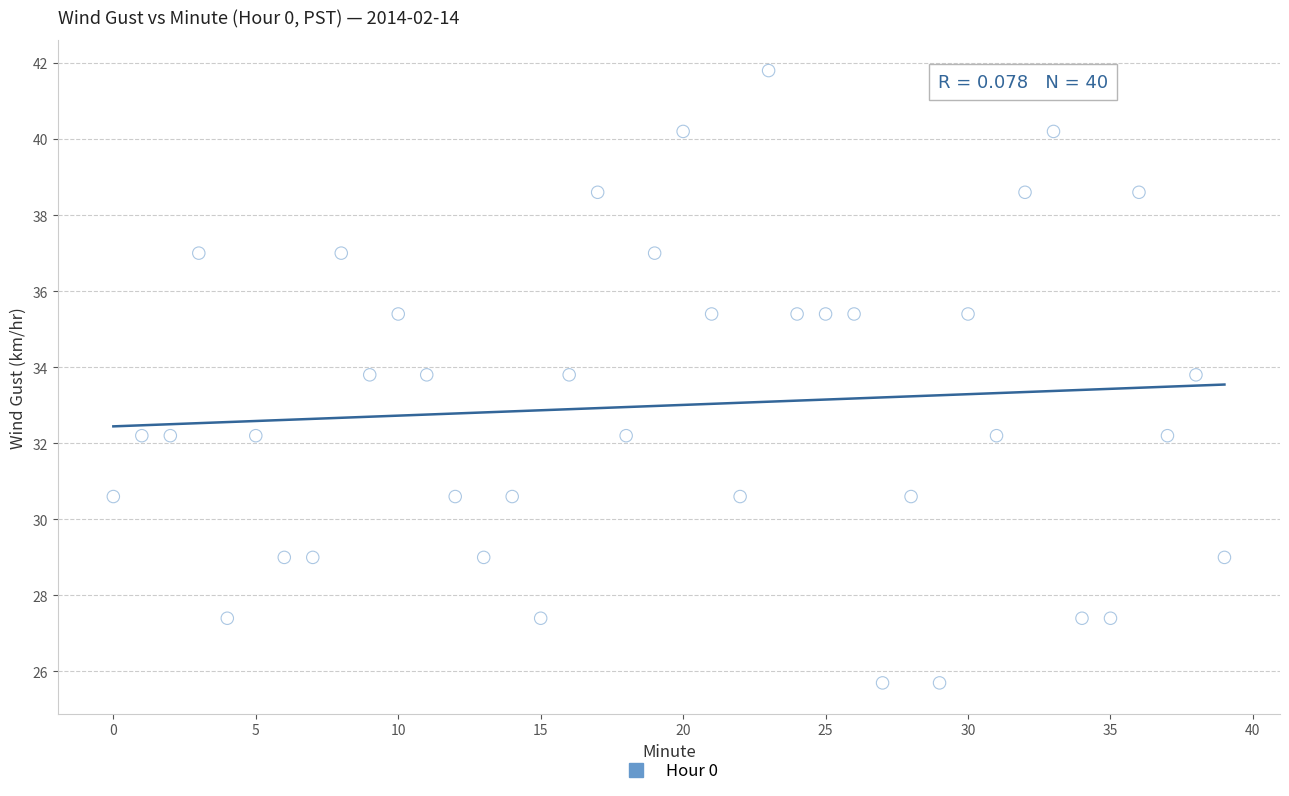

What is the range of Y values (max minus min)?

16.1